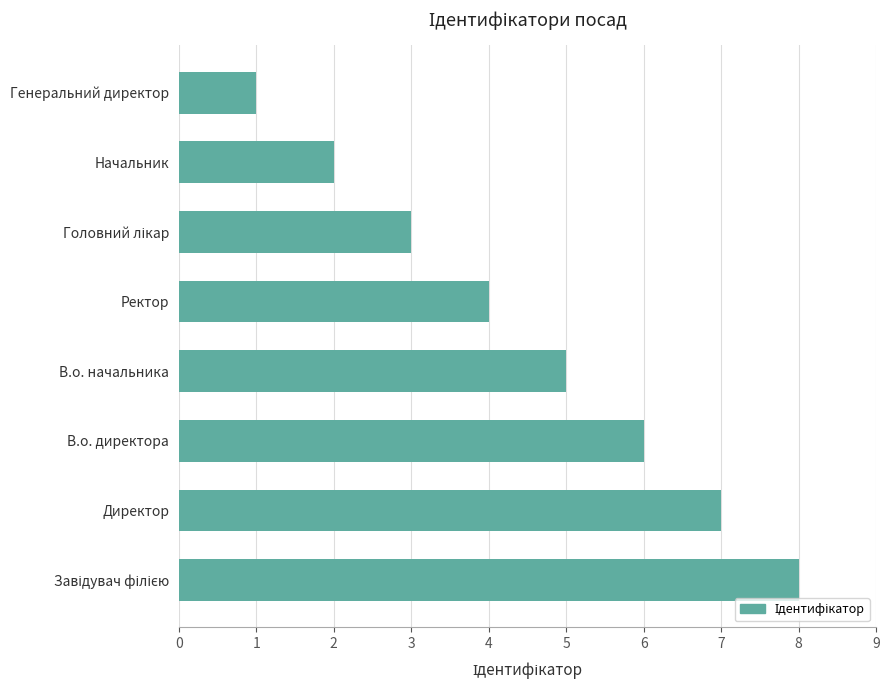

What is the difference between the maximum and minimum values?

7